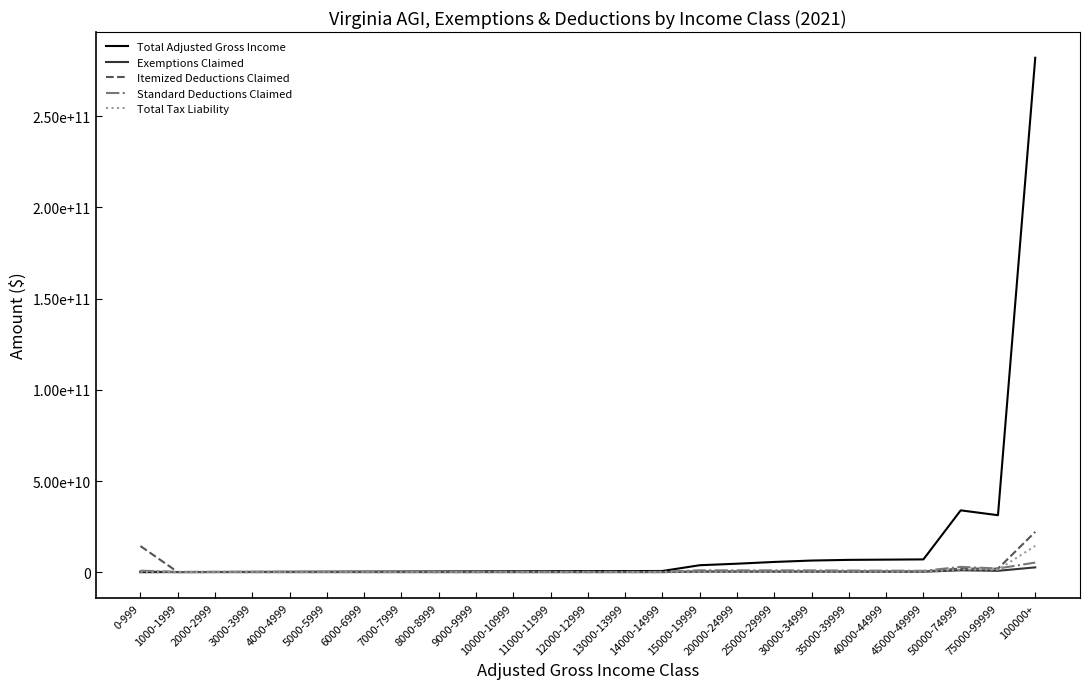

Rank the series by their maximum value, from lowest to highest.

Exemptions Claimed, Standard Deductions Claimed, Total Tax Liability, Itemized Deductions Claimed, Total Adjusted Gross Income